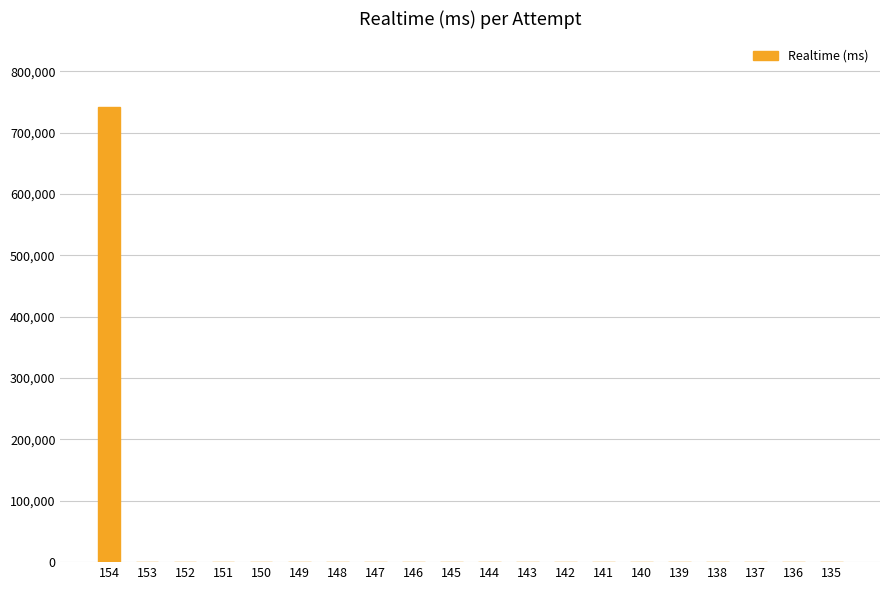

How many series are shown in this chart?

1